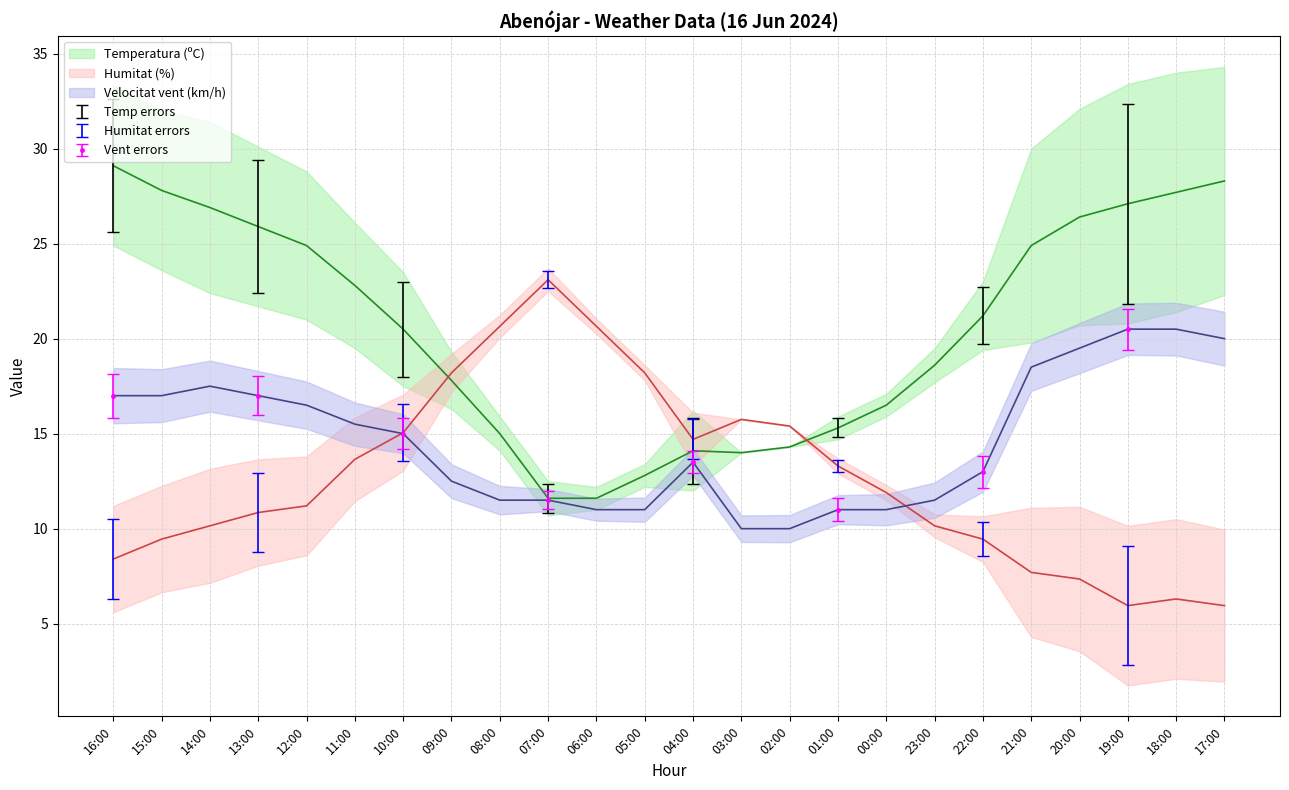

What is the minimum value shown in the chart?

5.9